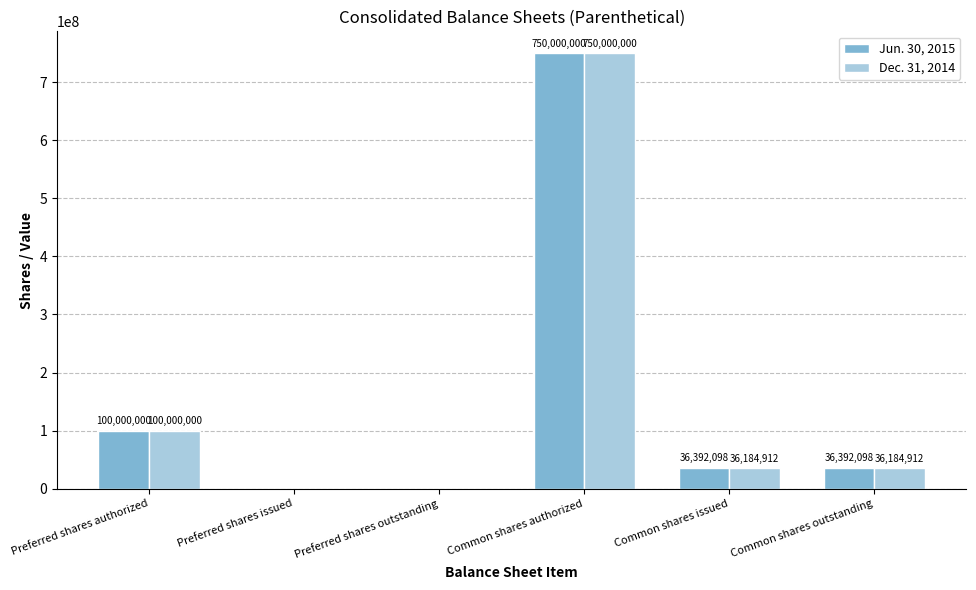

What is the maximum value shown in the chart?

750000000